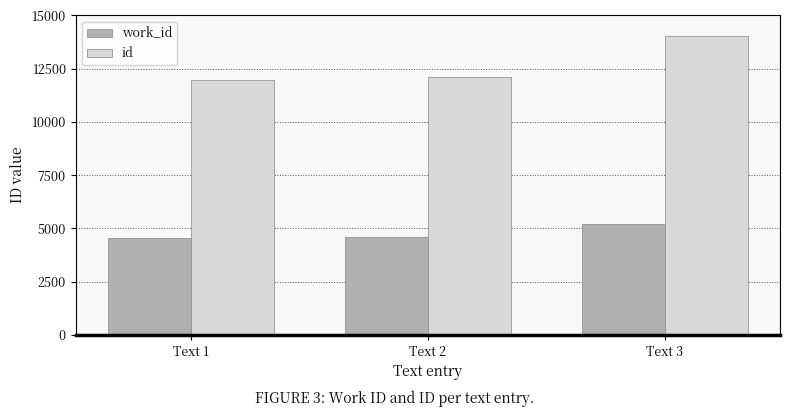

Which series changed the most between Text 1 and Text 3?

id